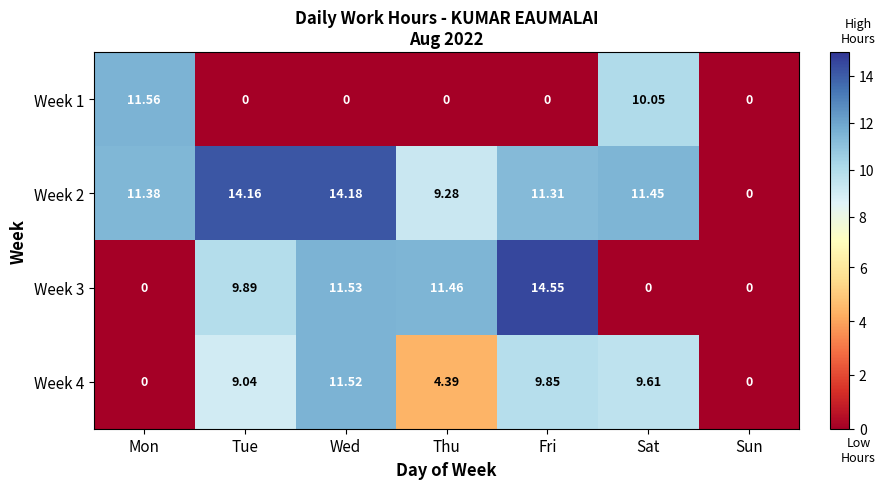

At which label does Week 4 reach its peak?

Wed